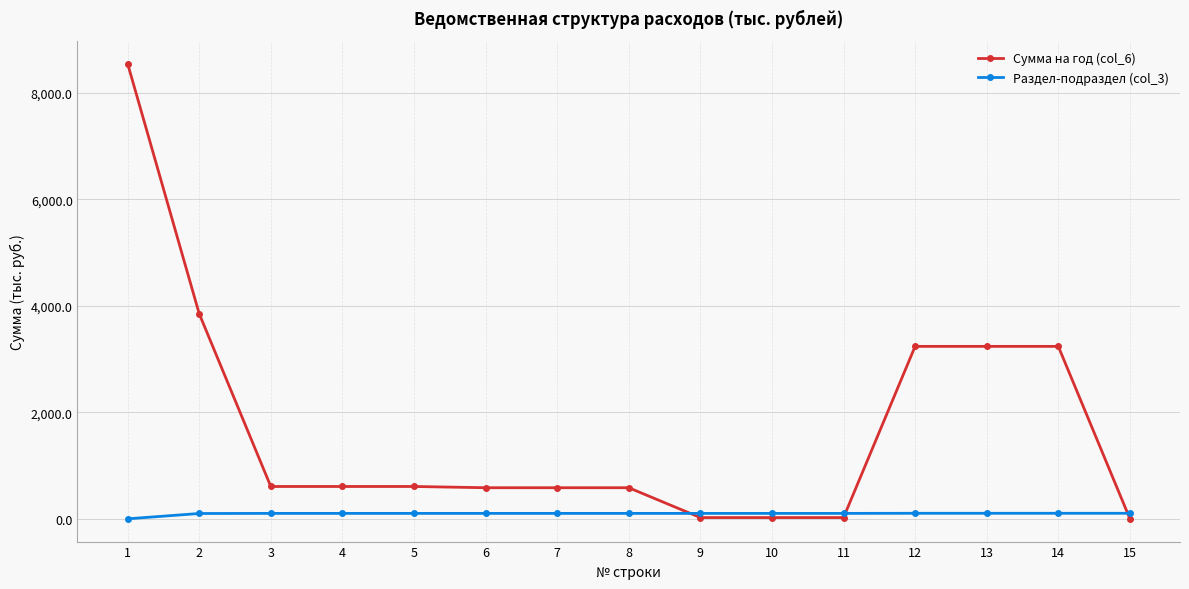

Which series has the largest range (max minus min)?

Сумма на год (col_6)